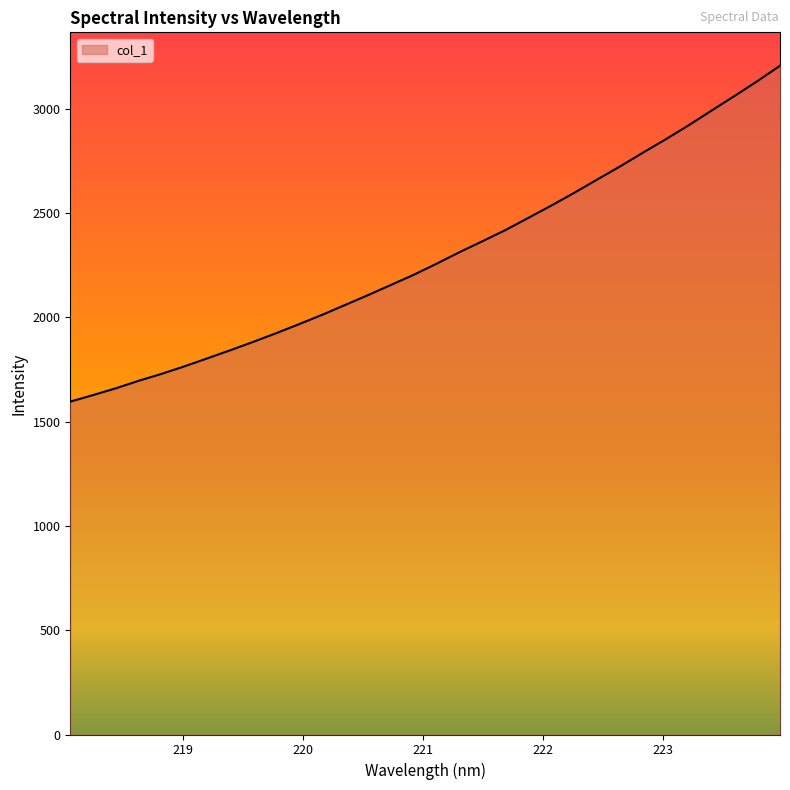

What is the difference between the maximum and minimum values?

1610.5